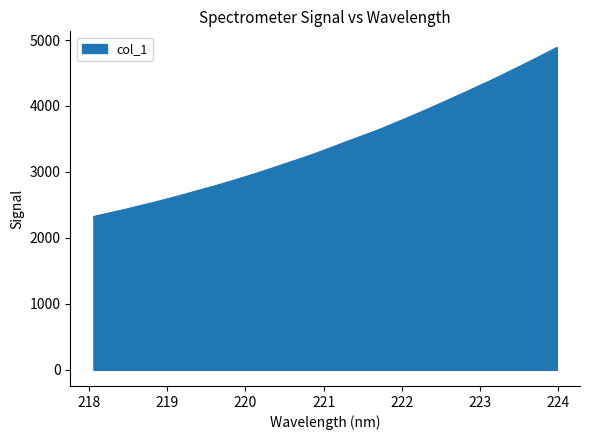

What is the difference between the maximum and minimum values?

2563.5